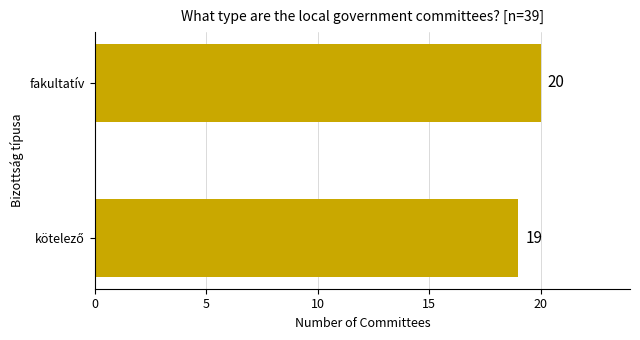

The chart shows a value of 20 at fakultatív. True or false?

True